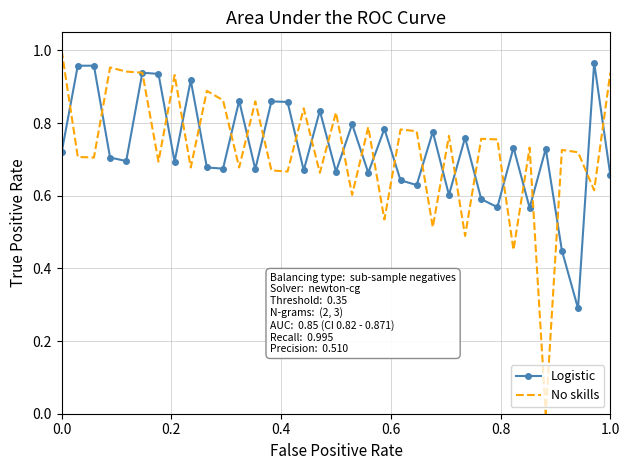

Which series has the widest spread of values?

No skills